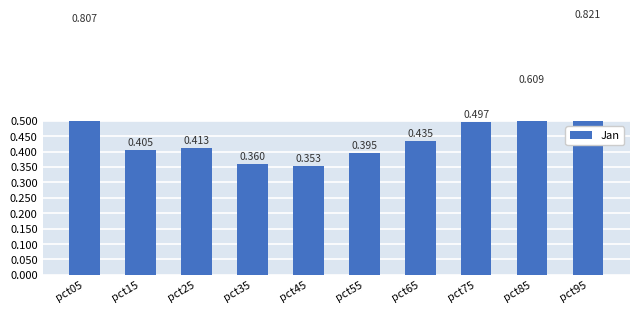

List the labels in order of value, smallest first.

pct45, pct35, pct55, pct15, pct25, pct65, pct75, pct85, pct05, pct95